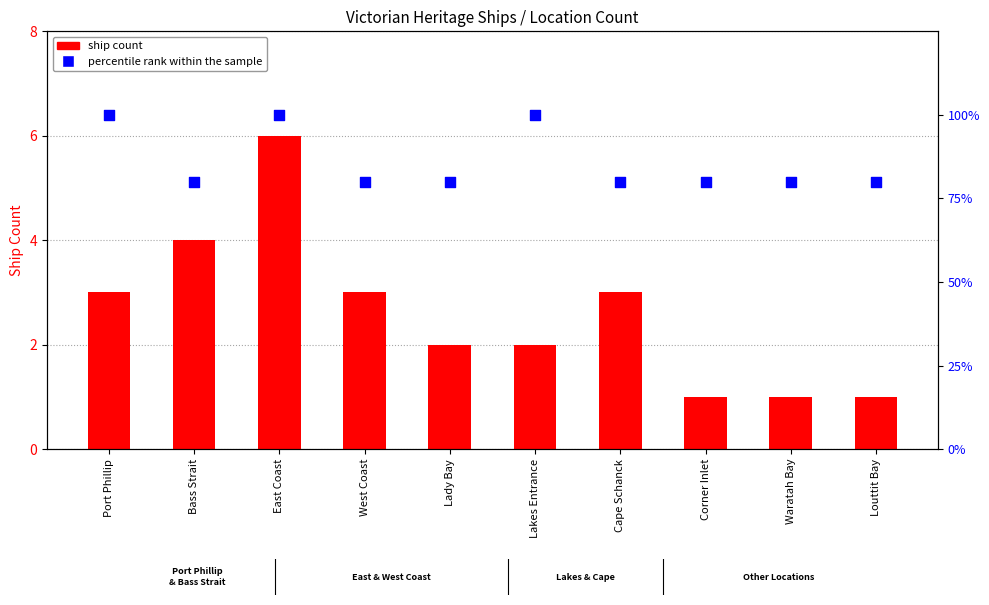

Which series has the largest Y range (max minus min)?

percentile rank within the sample